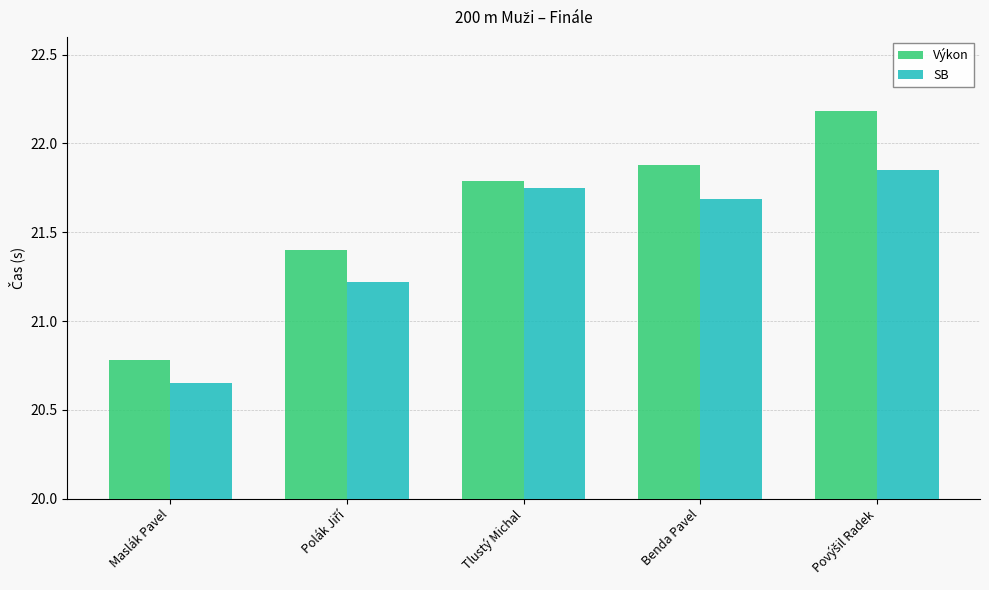

Which series has the widest spread of values?

Výkon